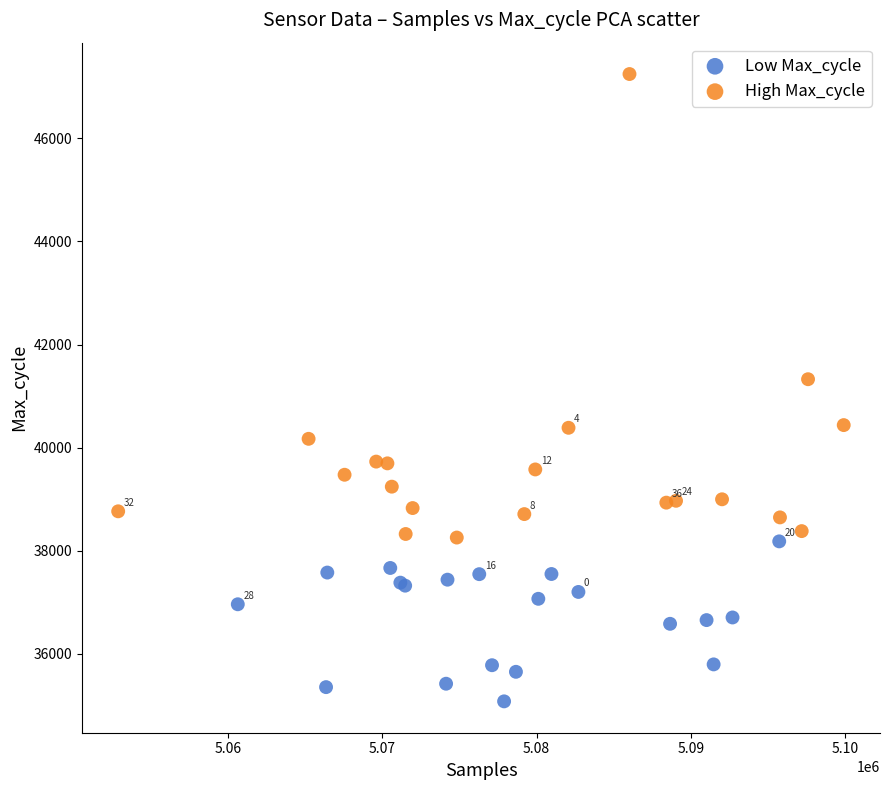

Which series contains the lowest Y value?

Low Max_cycle